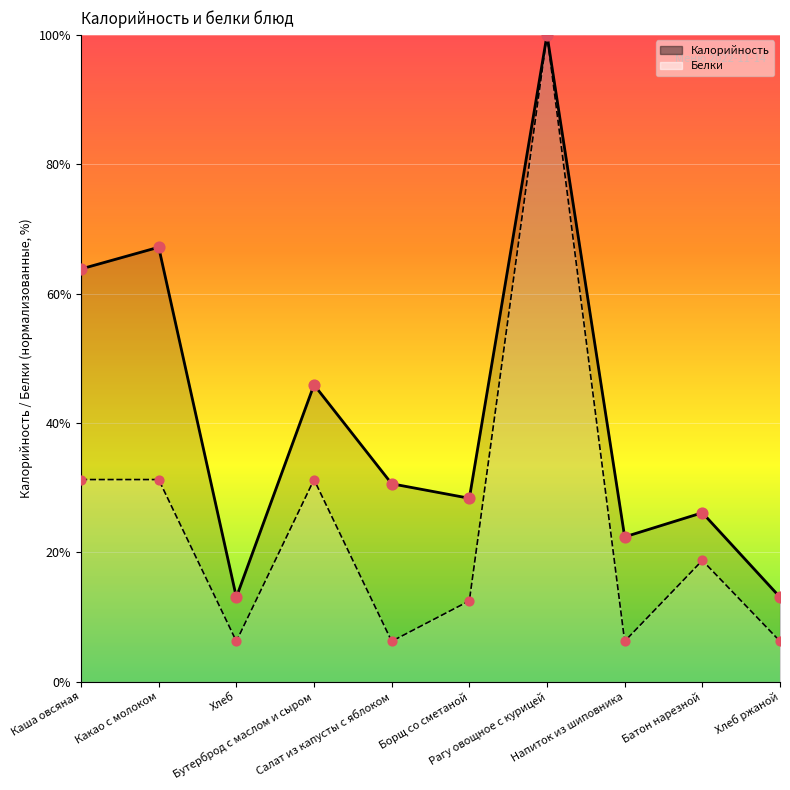

Which series contains the lowest Y value?

Белки